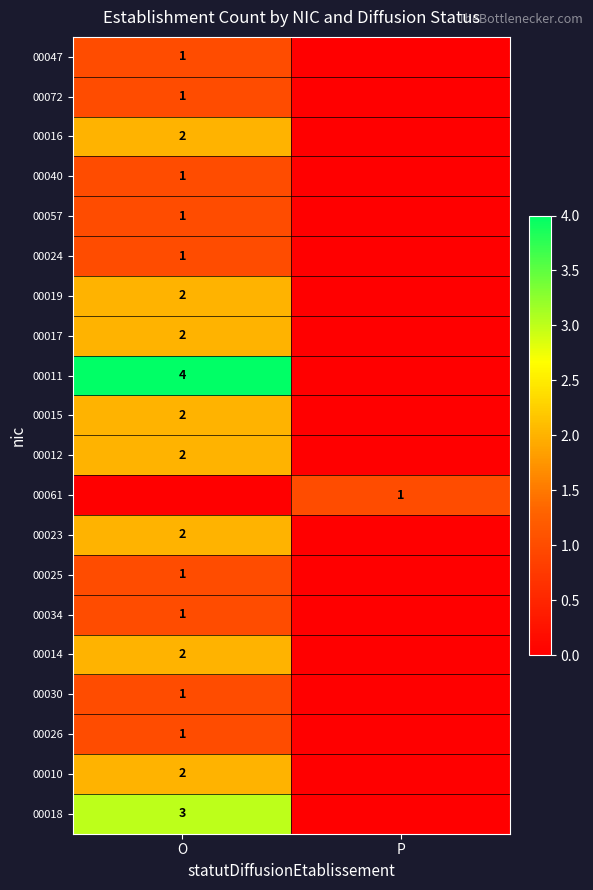

The value of 00011 at O is 4. True or false?

True